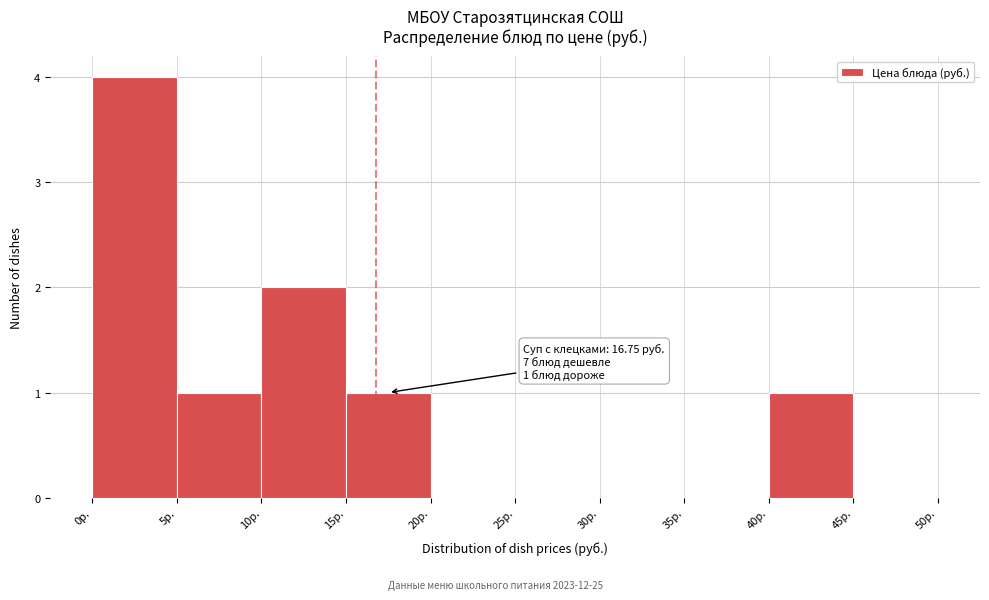

Which range on the x-axis has the tallest bar?

0 to 5